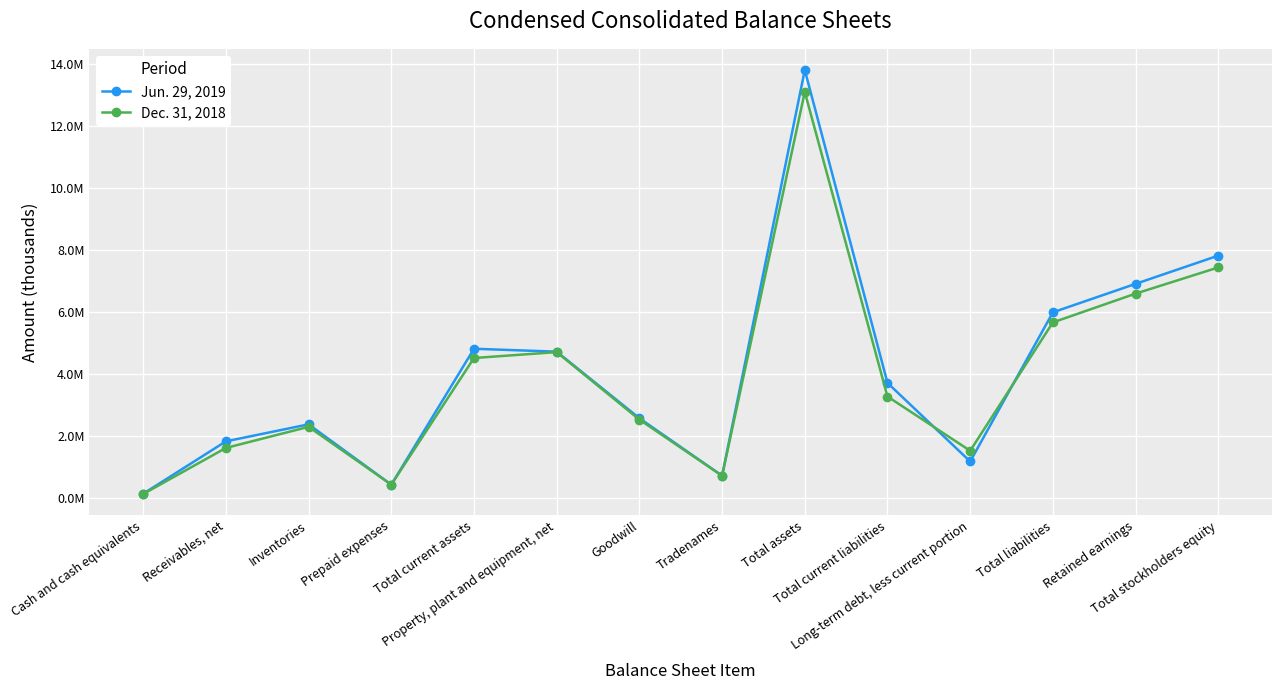

What position from the right is Total current liabilities?

5